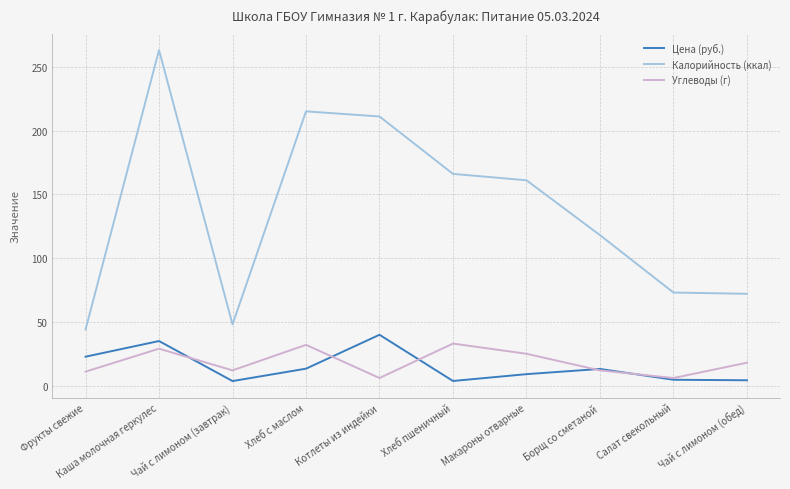

What is the difference between the Углеводы (г) values at Хлеб пшеничный and Каша молочная геркулес?

4.0